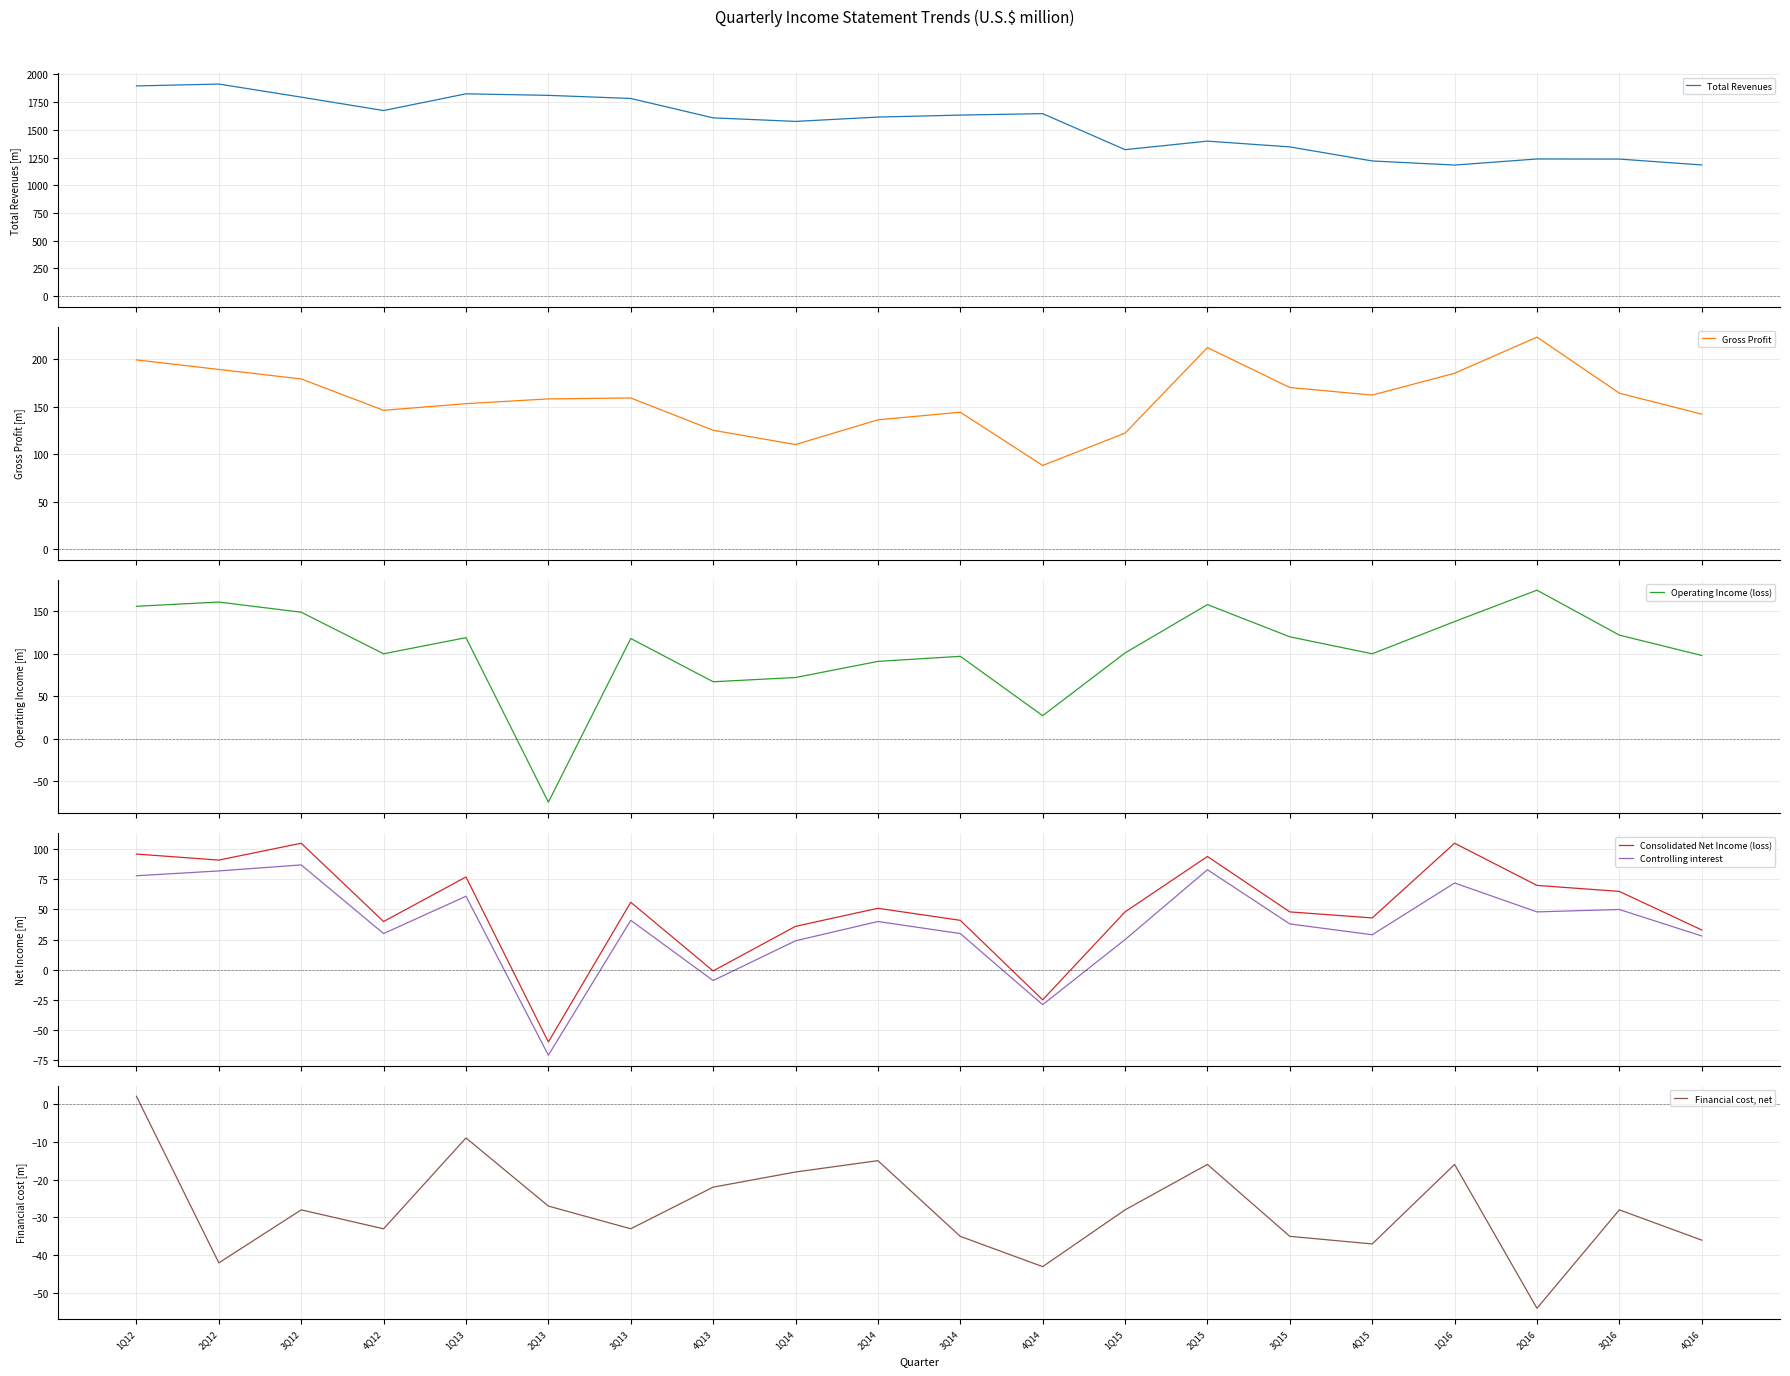

Which series has the largest range (max minus min)?

Total Revenues